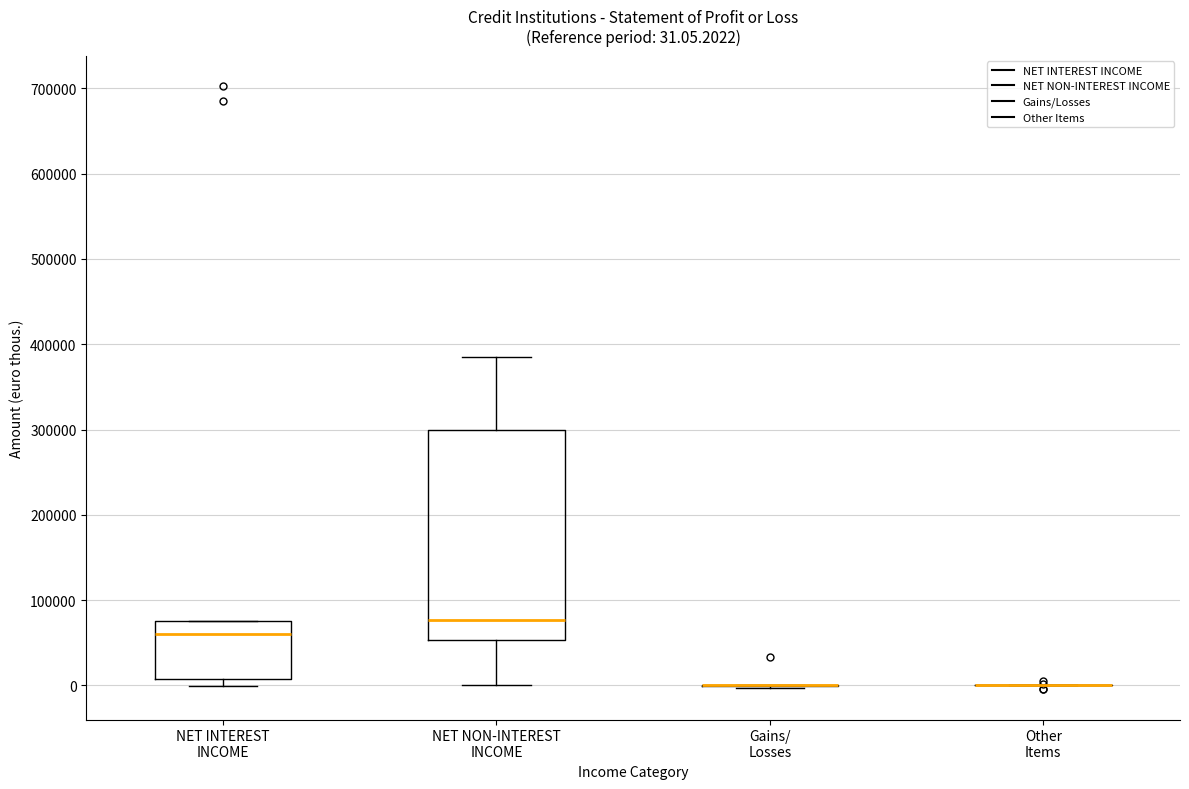

Comparing the boxes themselves (not the whiskers), which one is the tallest?

NET NON-INTEREST INCOME